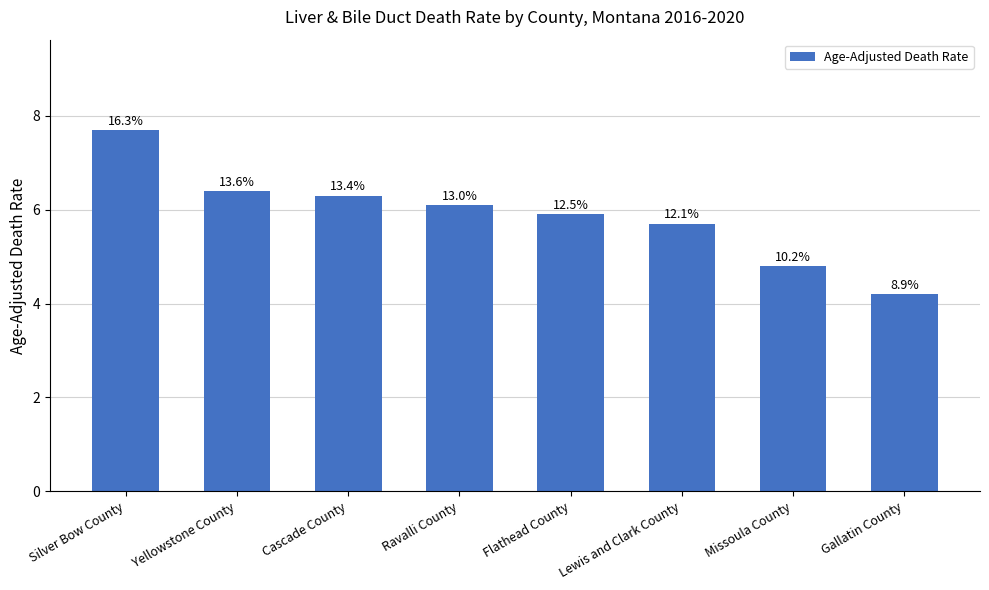

What is the sum of all values?

47.1